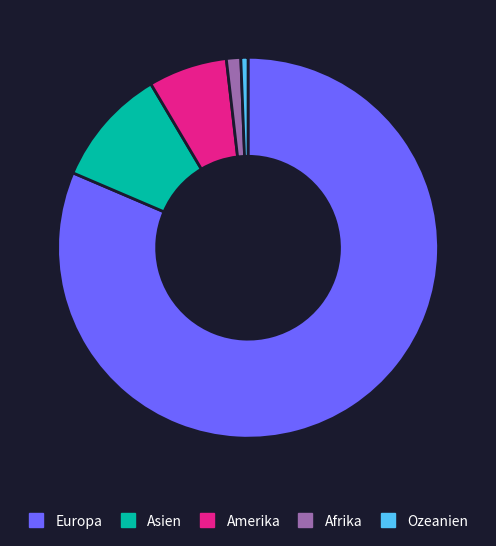

Which slice is the largest?

Europa